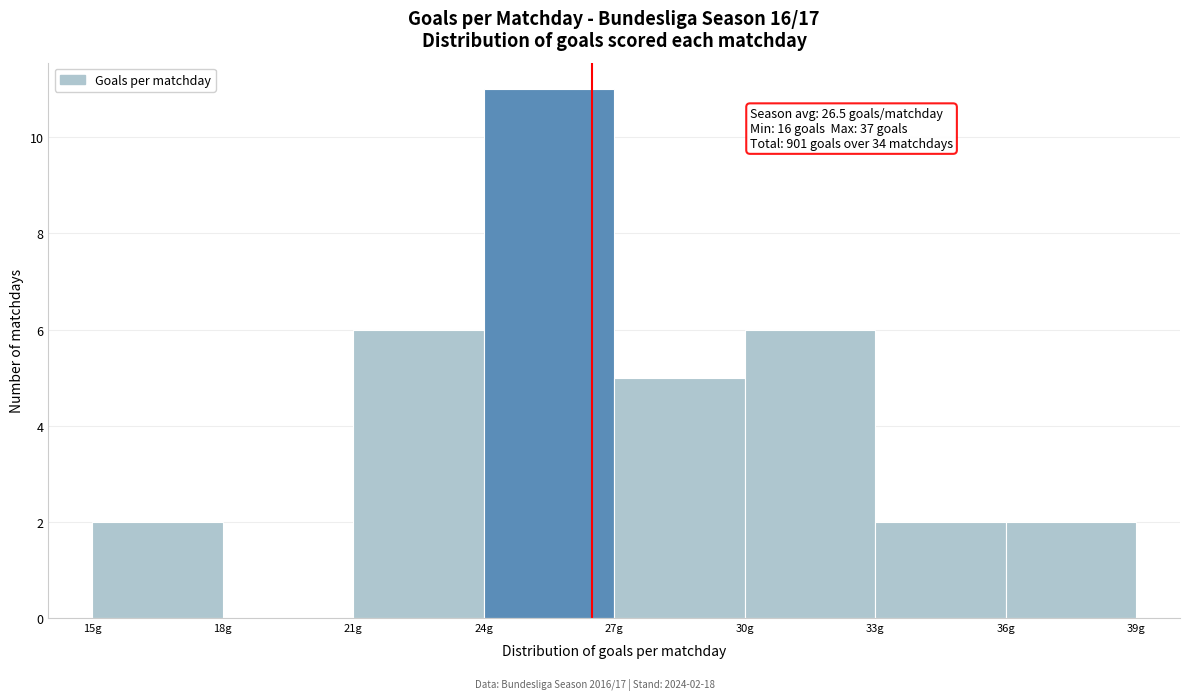

Over which range of the x-axis is the bar tallest?

24 to 27